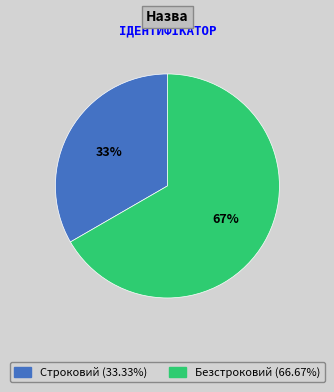

Which category has the biggest portion of the pie?

Безстроковий